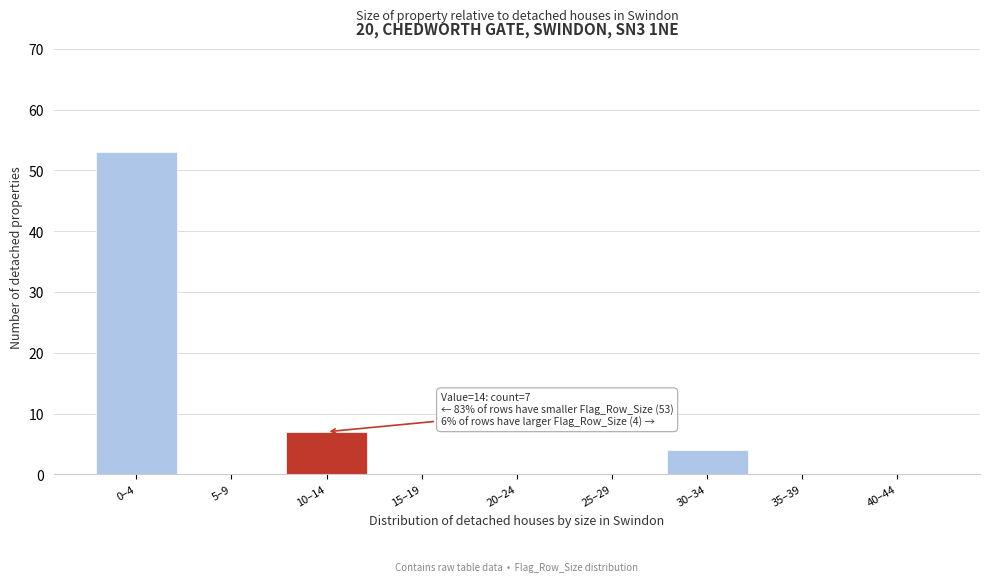

Reading left to right, what are all the values shown in this chart?

0–4=53	5–9=0	10–14=7	15–19=0	20–24=0	25–29=0	30–34=4	35–39=0	40–44=0